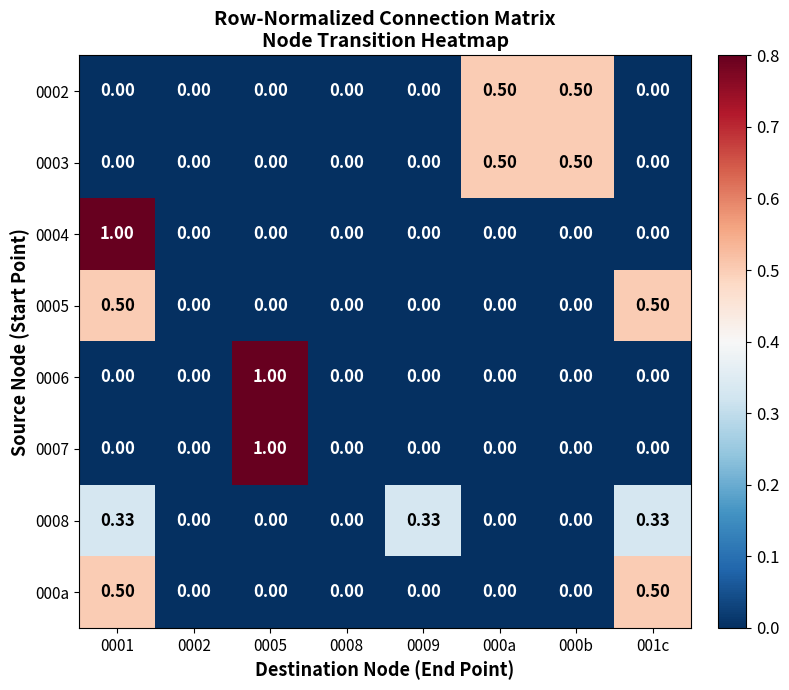

How many data points does each series have?

8